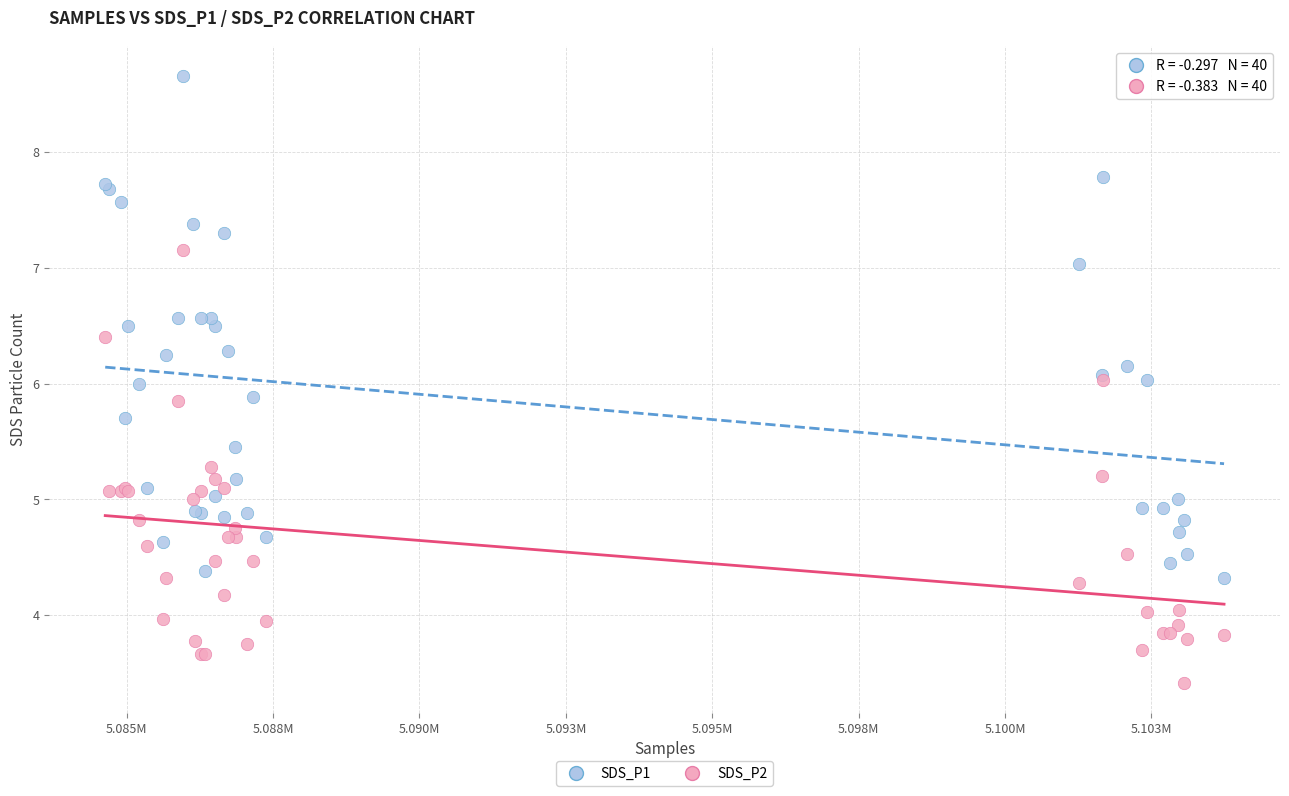

Which series contains the highest Y value?

SDS_P1